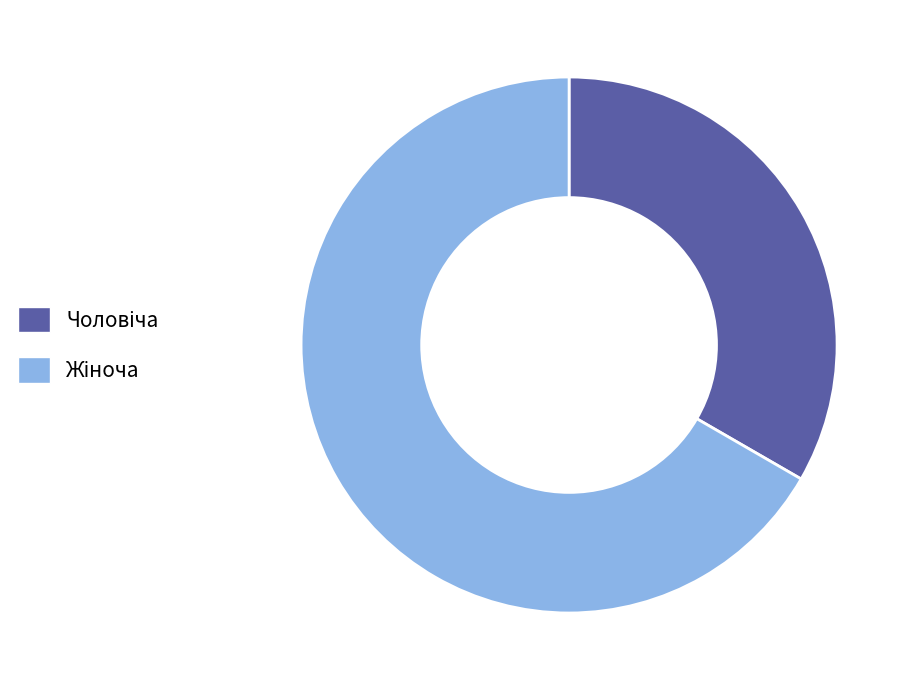

Count the number of slices in the pie.

2